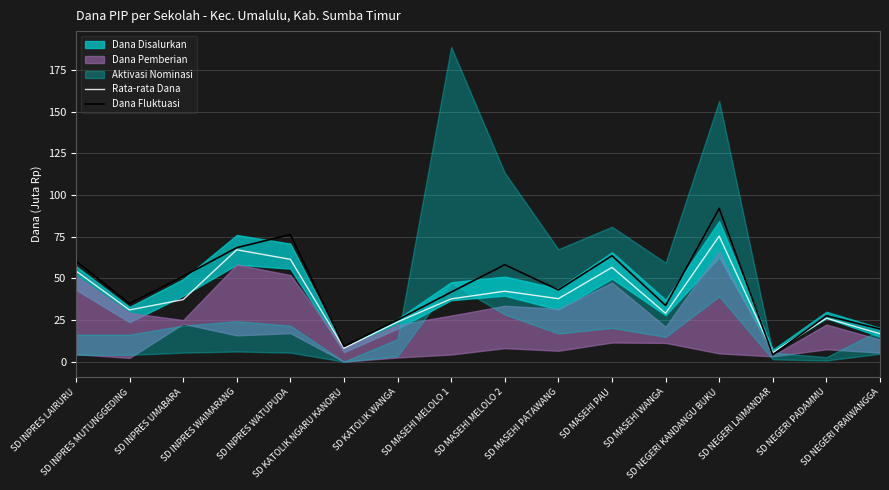

What position from the right is SD KATOLIK NGARU KANORU?

11